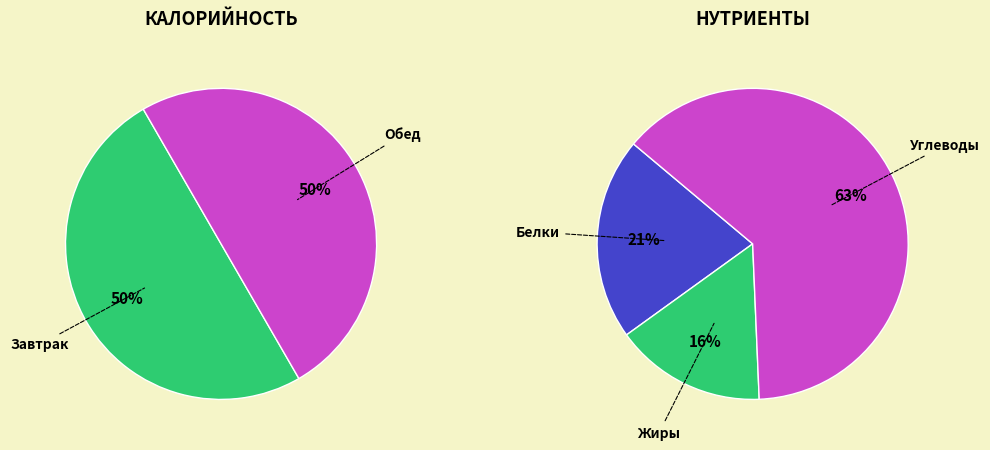

True or false: Обед accounts for 50% of the total.

True